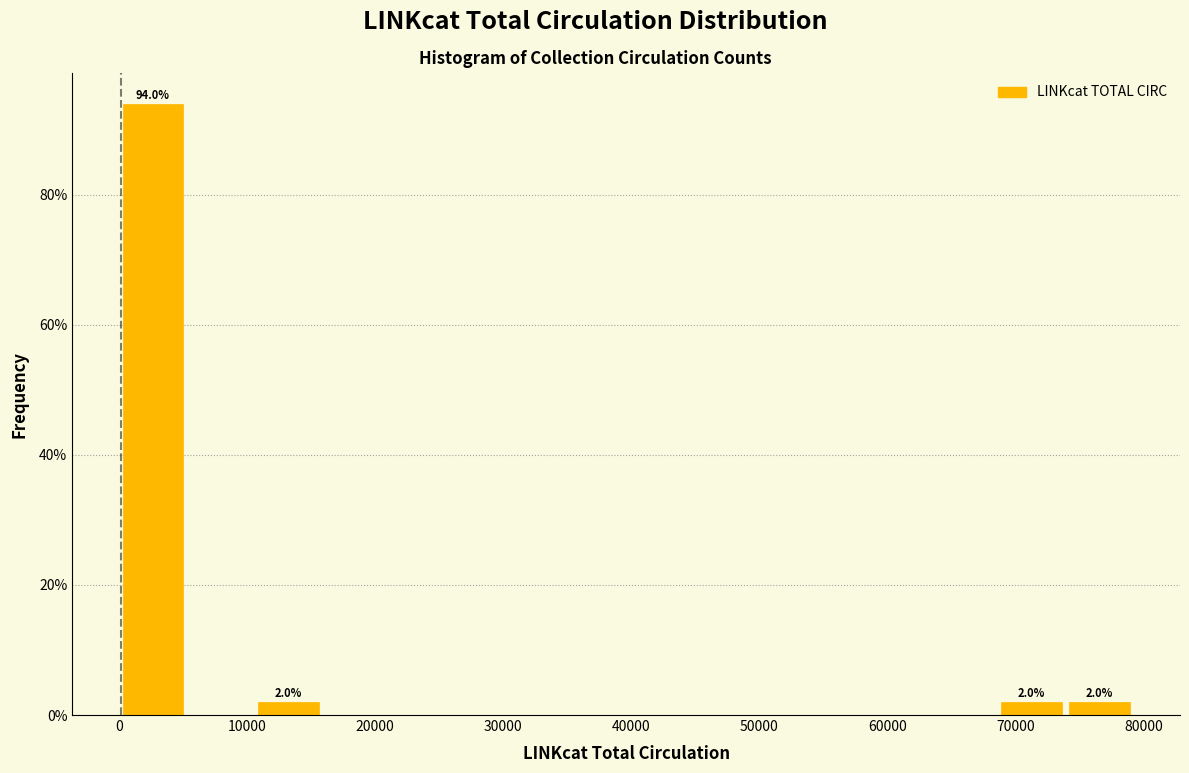

Over which range of the x-axis is the bar tallest?

0 to 5000